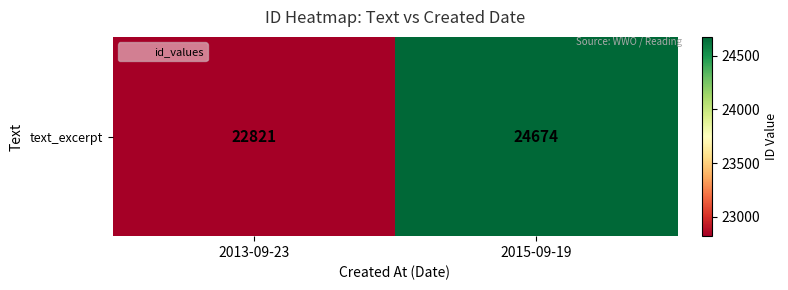

What is the difference between the values at 2013-09-23 and 2015-09-19?

1853